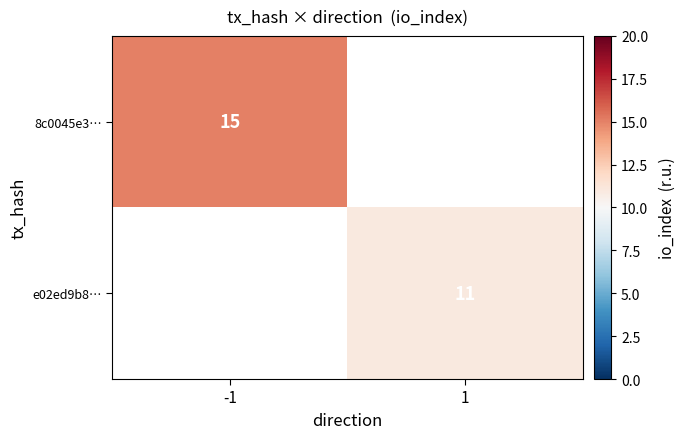

Is it true that e02ed9b8… equals 16.3 at 1?

False